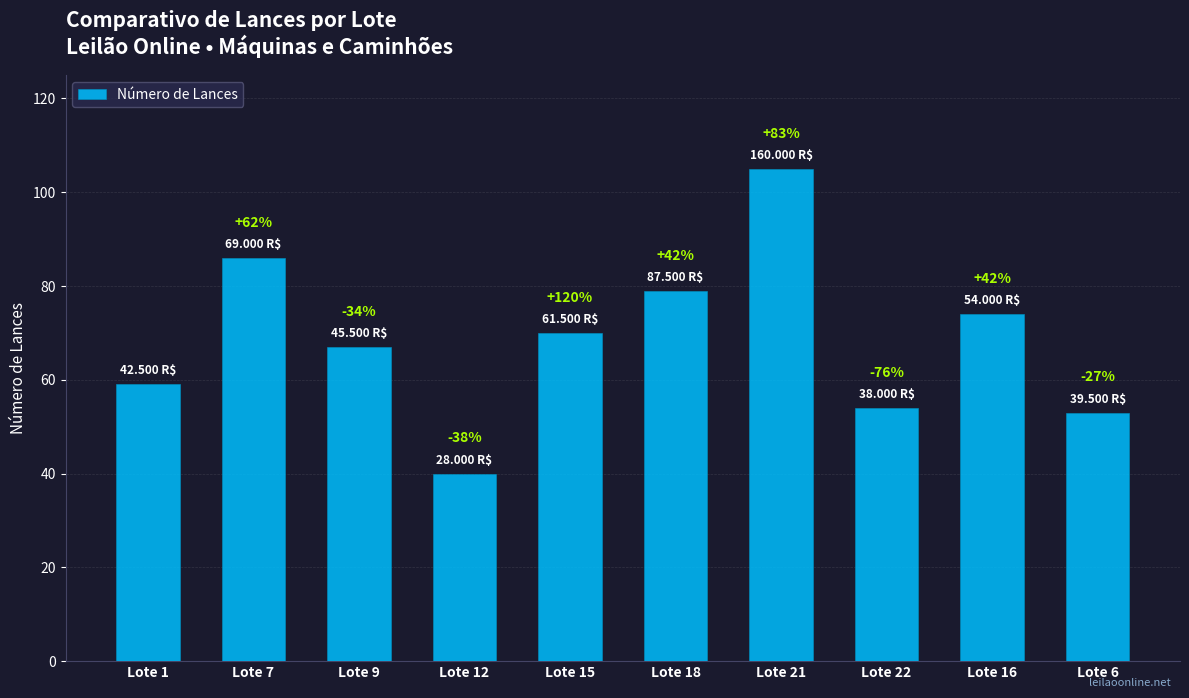

Are the bars grouped side by side (vs. stacked)?

No